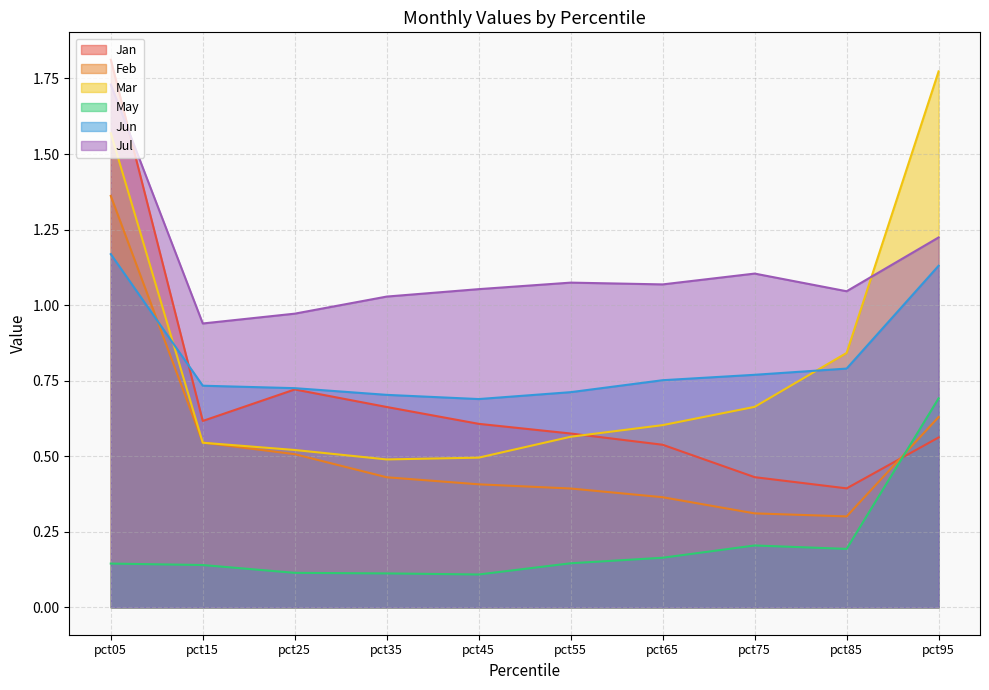

How many distinct data groups are displayed?

6